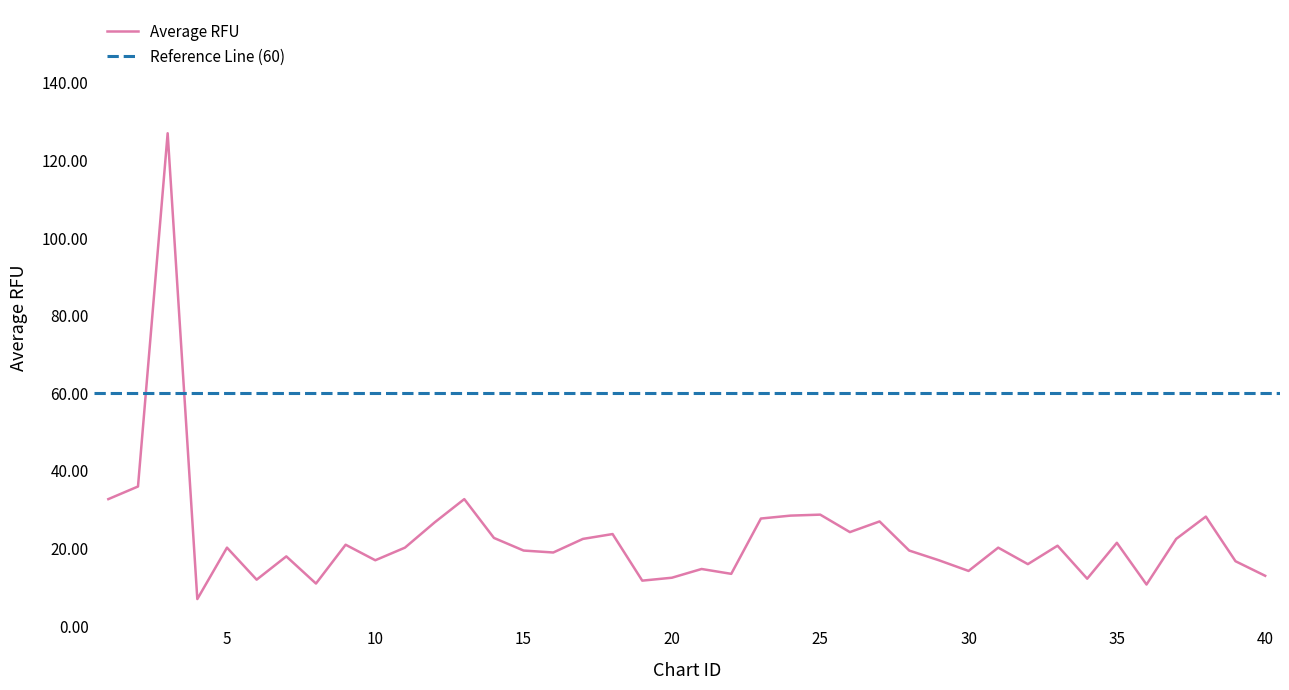

What is the change in value from 4 to 20?

+5.5